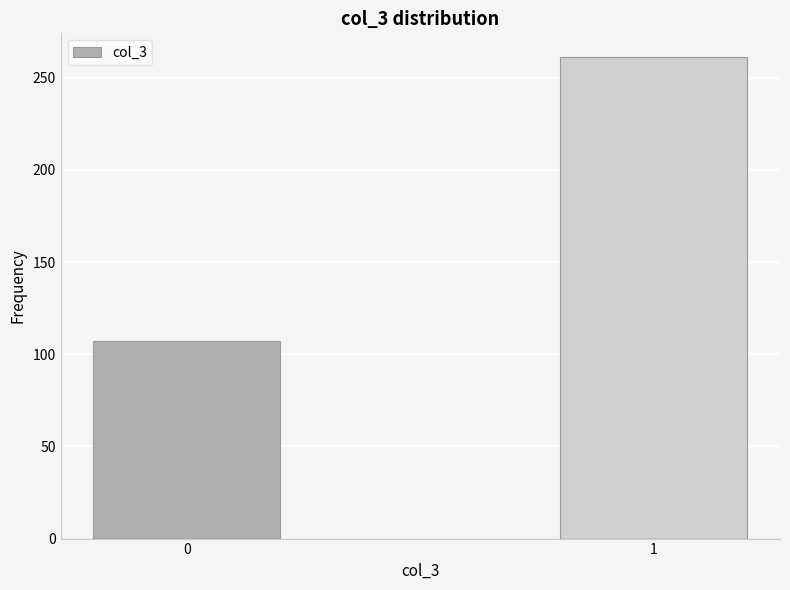

Reading left to right, extract all data points from this chart.

0=107	1=261